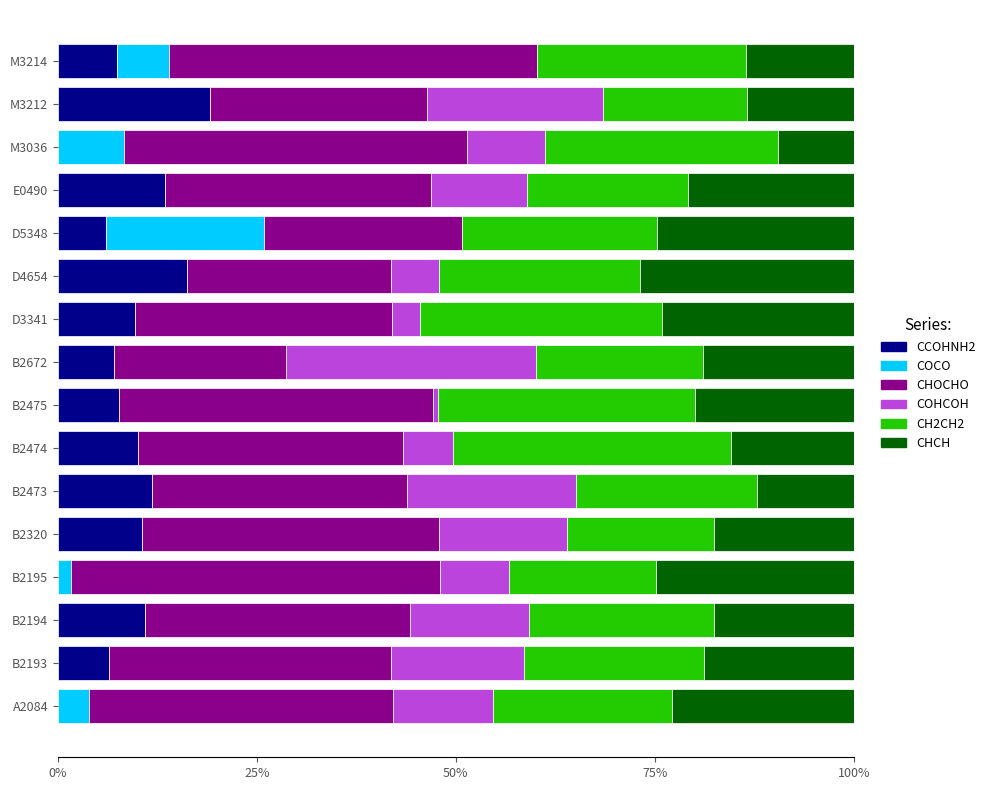

What position from the left is B2193?

2